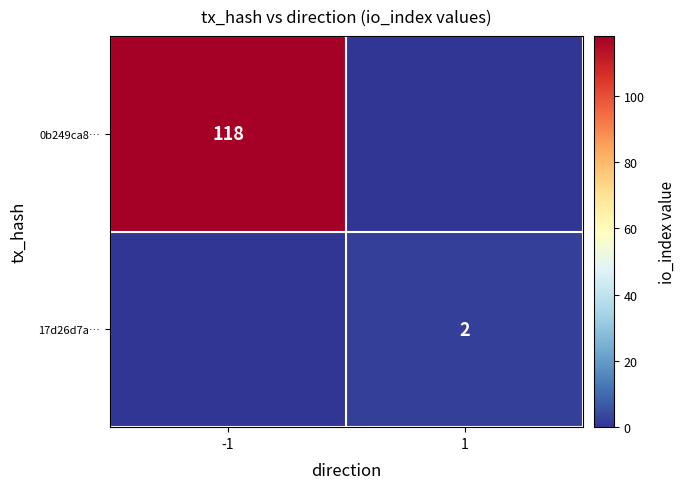

The value of 0b249ca8… at -1 is 166. True or false?

False